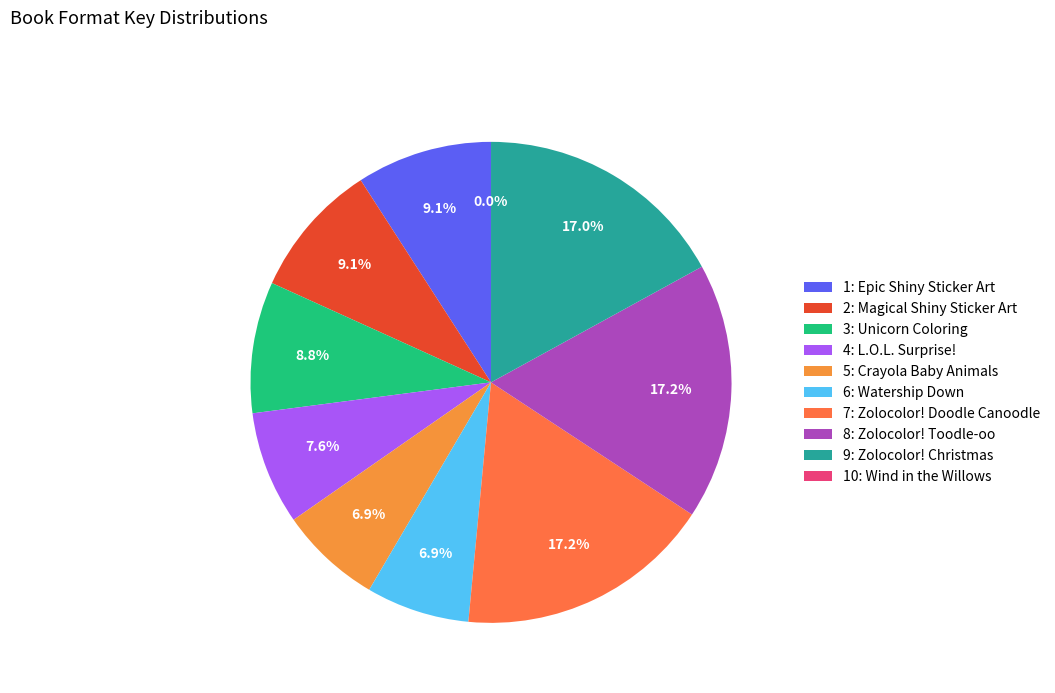

Does 7: Zolocolor! Doodle Canoodle represent more than half of the total?

No